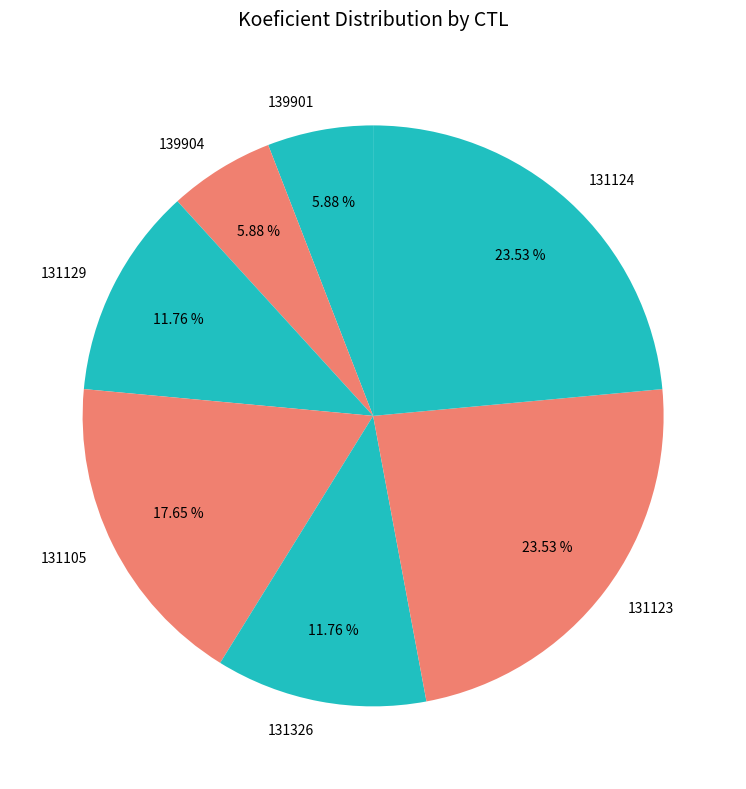

Approximately how many times larger is the value at 131123 compared to 131326?

2.0